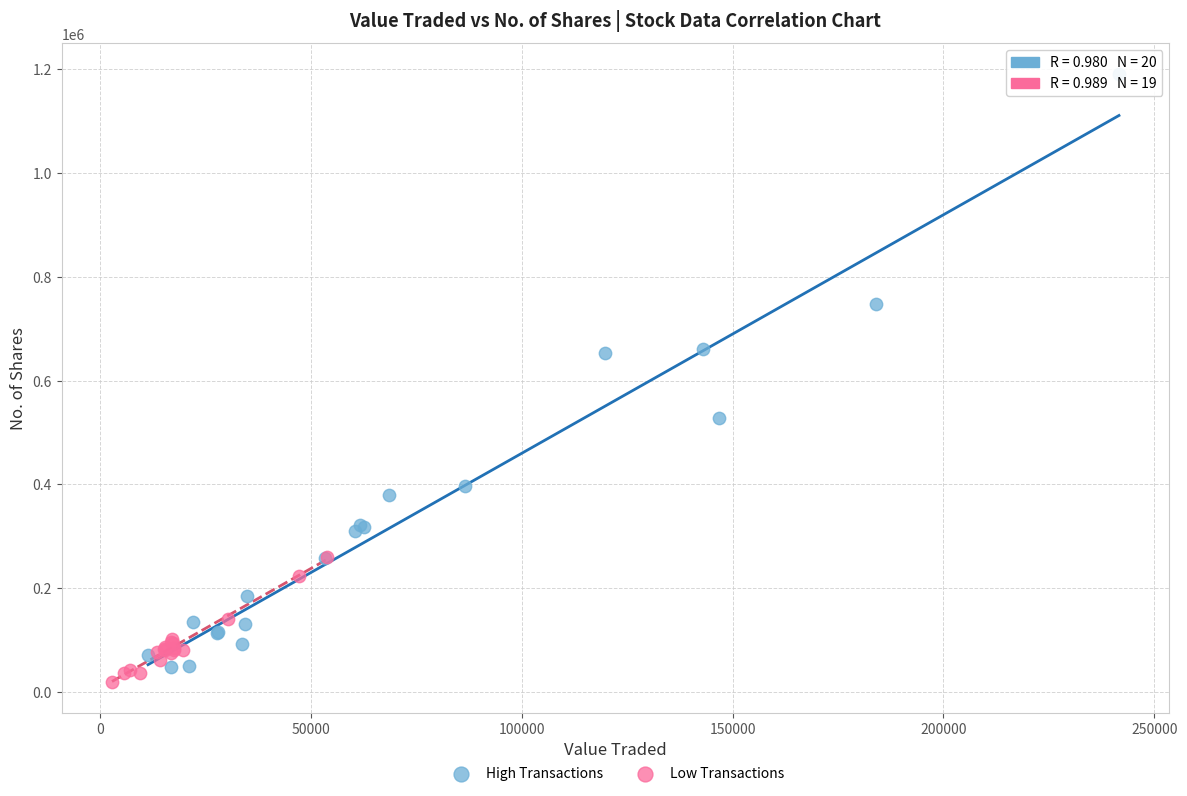

Which series contains the highest Y value?

High Transactions